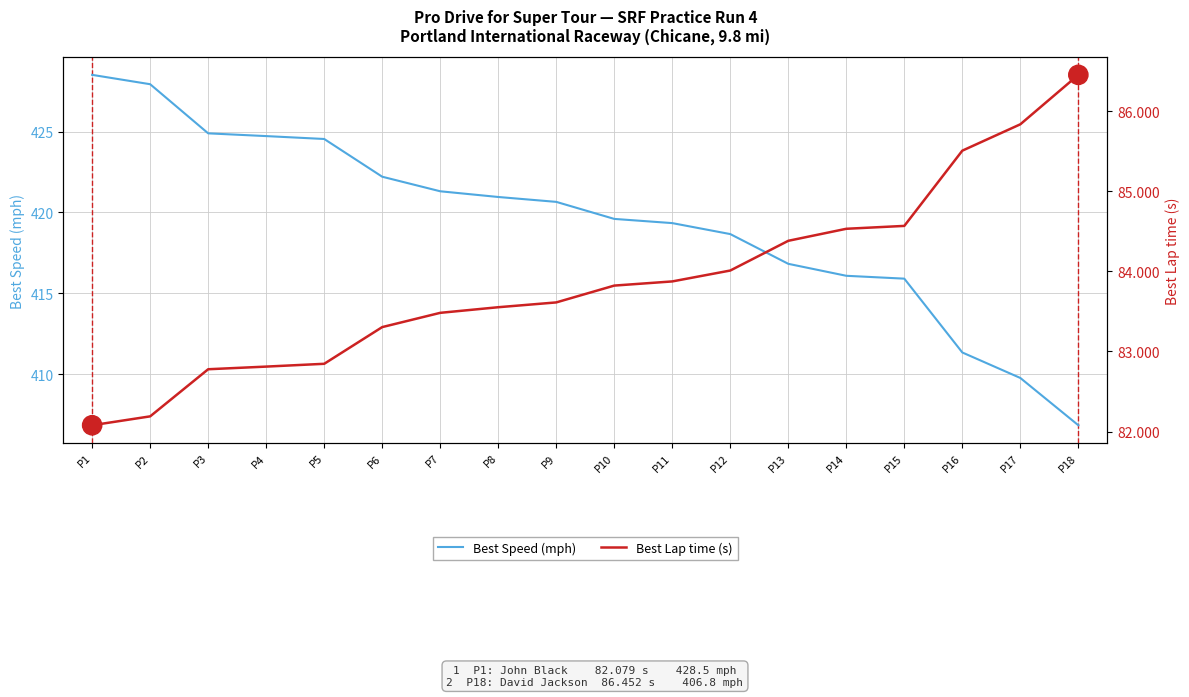

What are all the series names shown in the legend?

Best Speed (mph), Best Lap time (s)